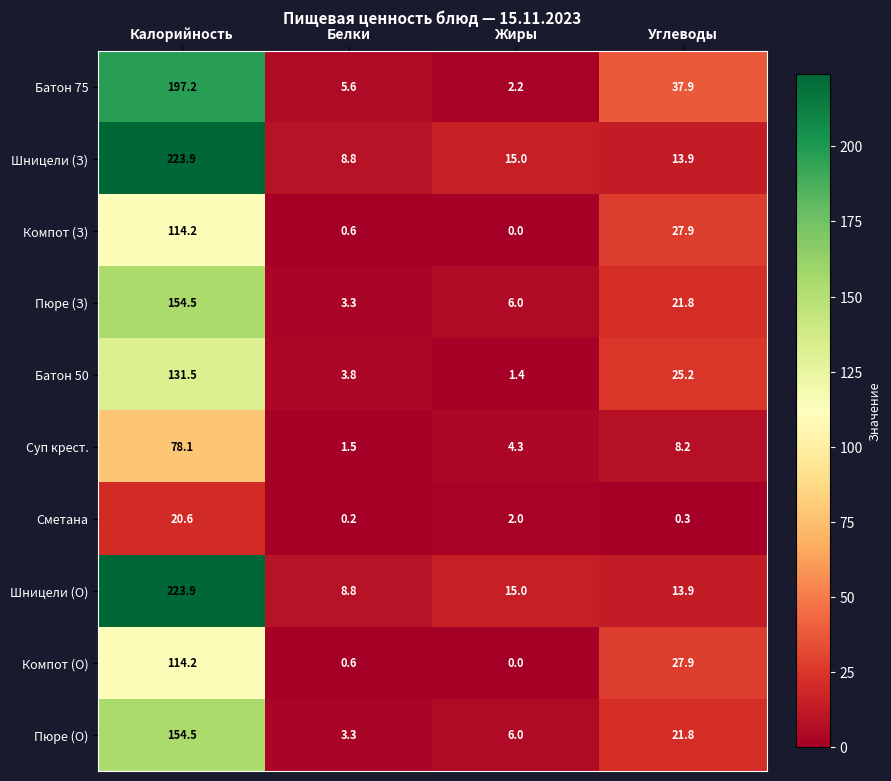

At how many categories does at least one series exceed 10?

3